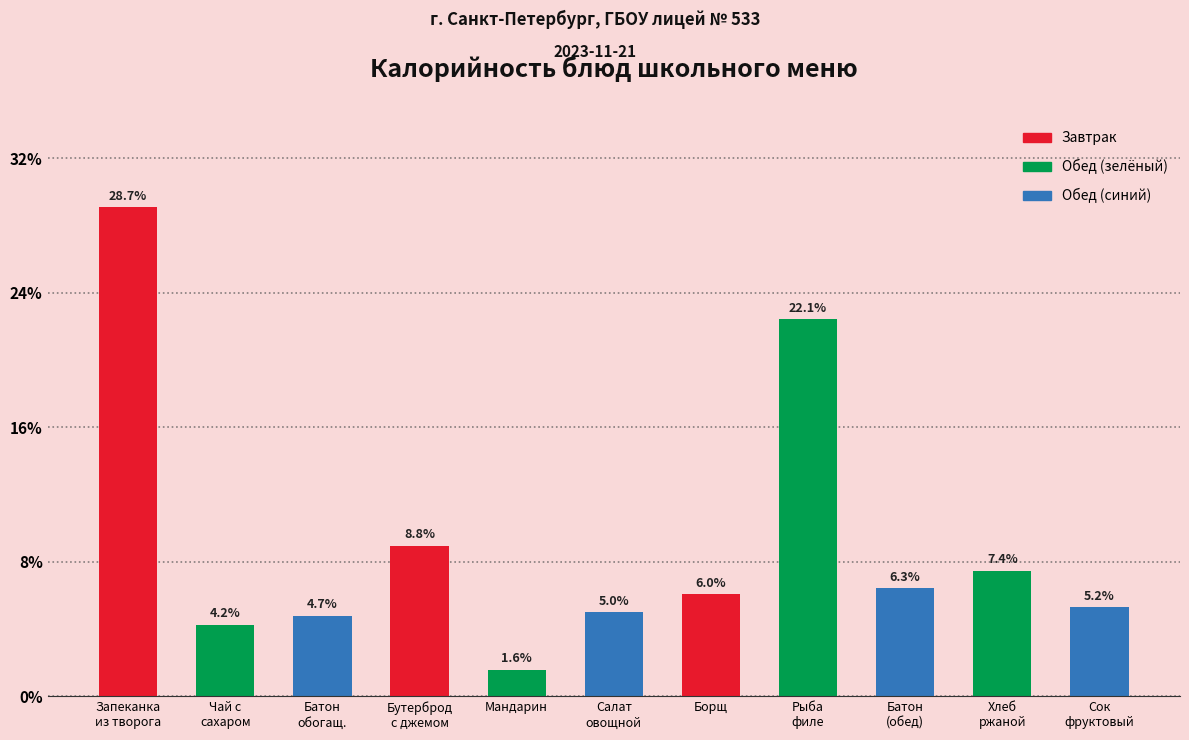

Are the bars horizontal?

No